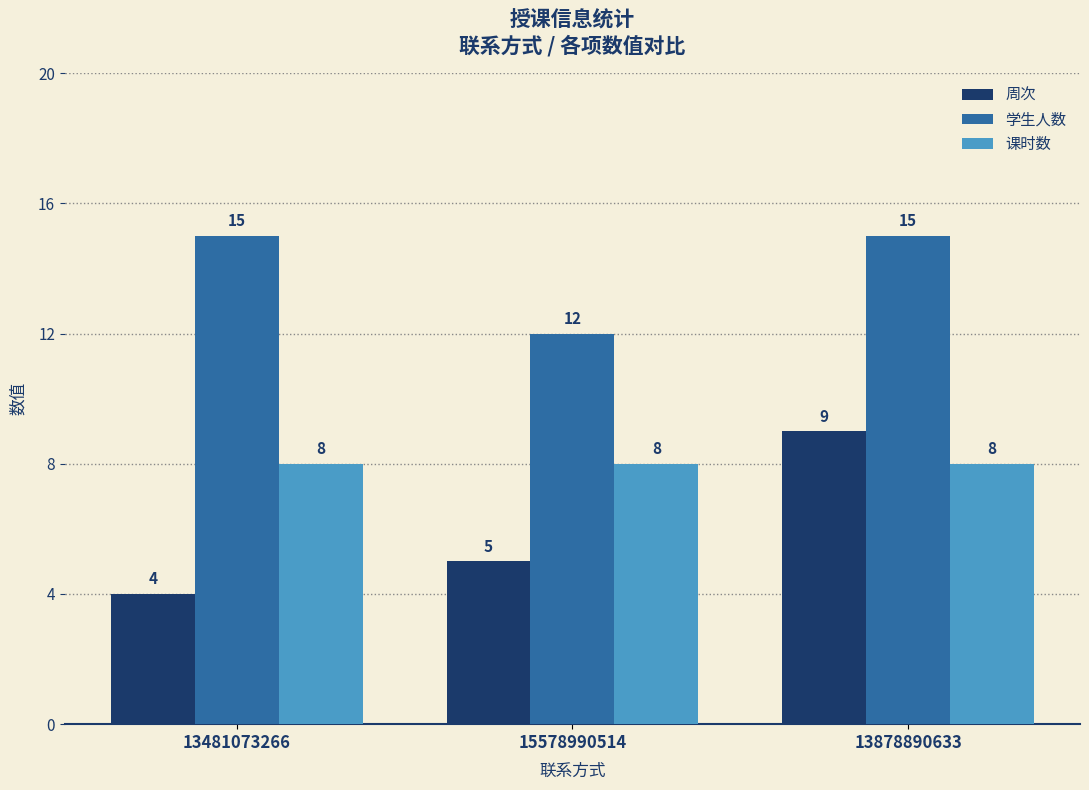

Is it true that 学生人数 equals 21 at 15578990514?

False